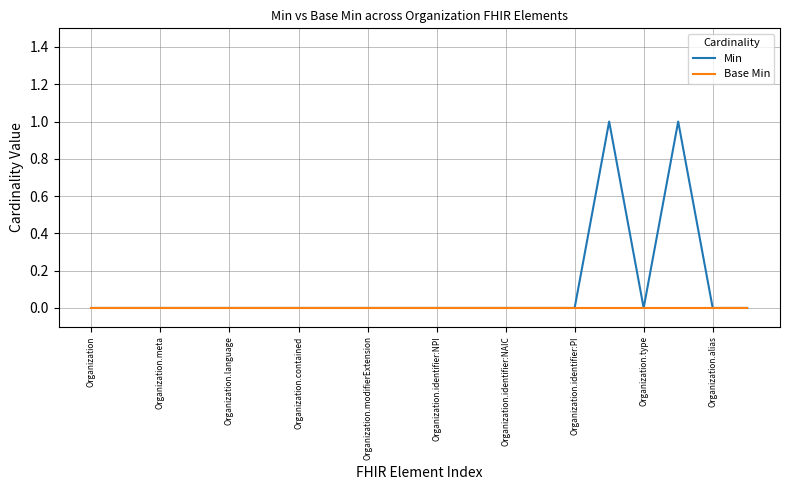

Which series has the largest range (max minus min)?

Min